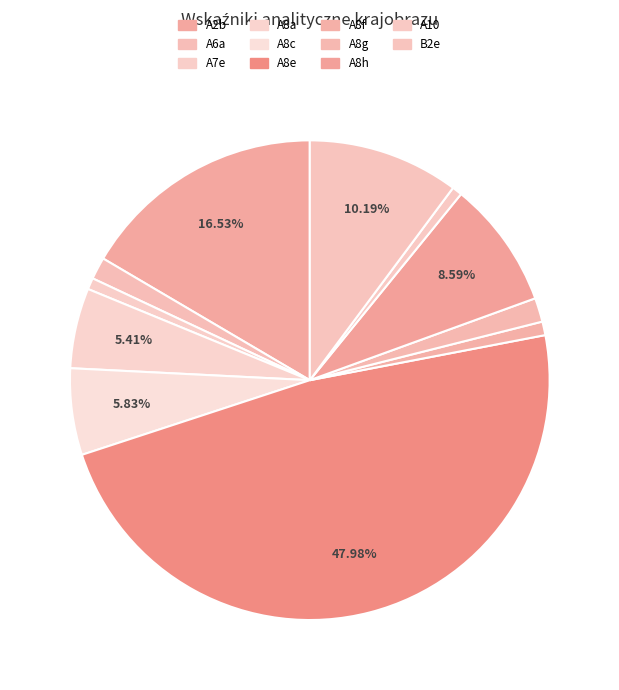

What percentage is NOT represented by A7e?

99.2%